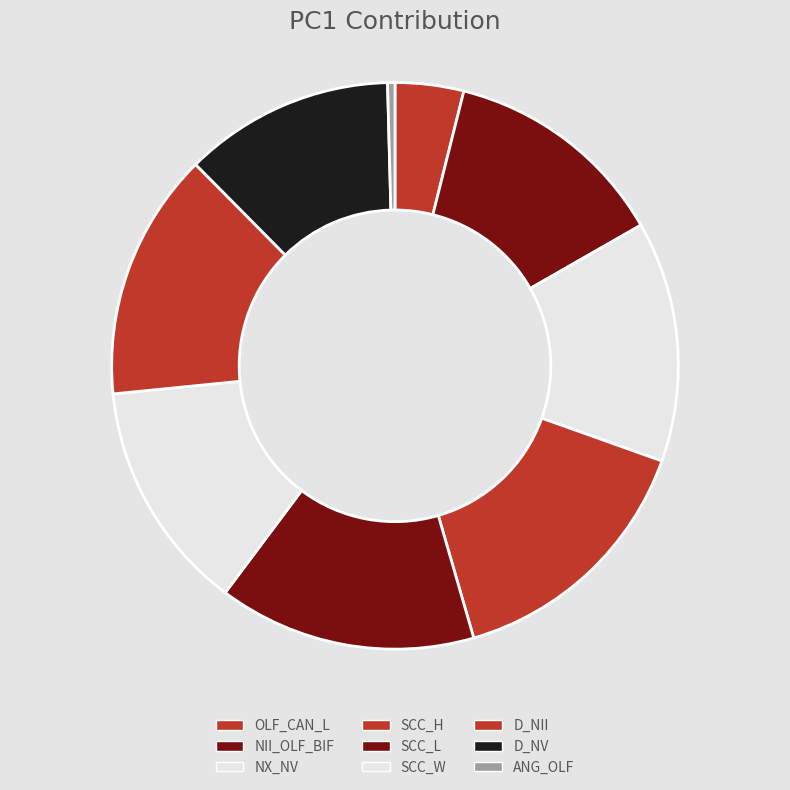

Does OLF_CAN_L account for over 50% of the chart?

No